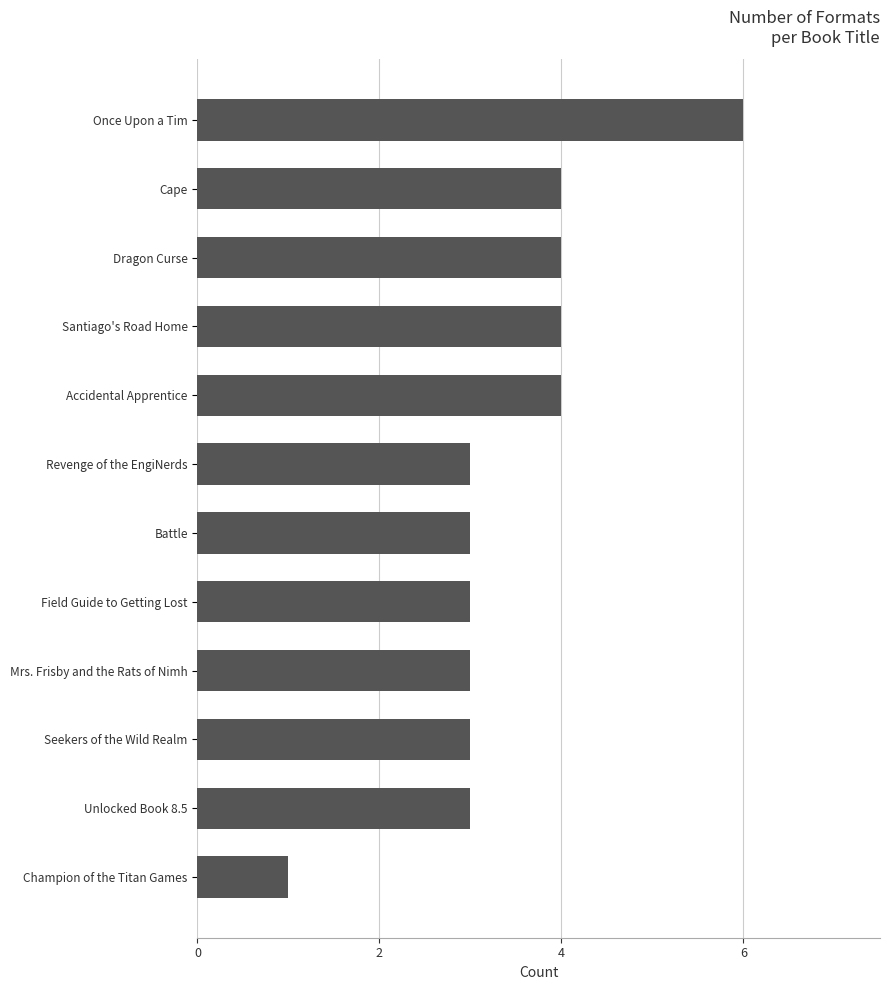

Approximately how many times larger is the value at Revenge of the EngiNerds compared to Field Guide to Getting Lost?

1.0